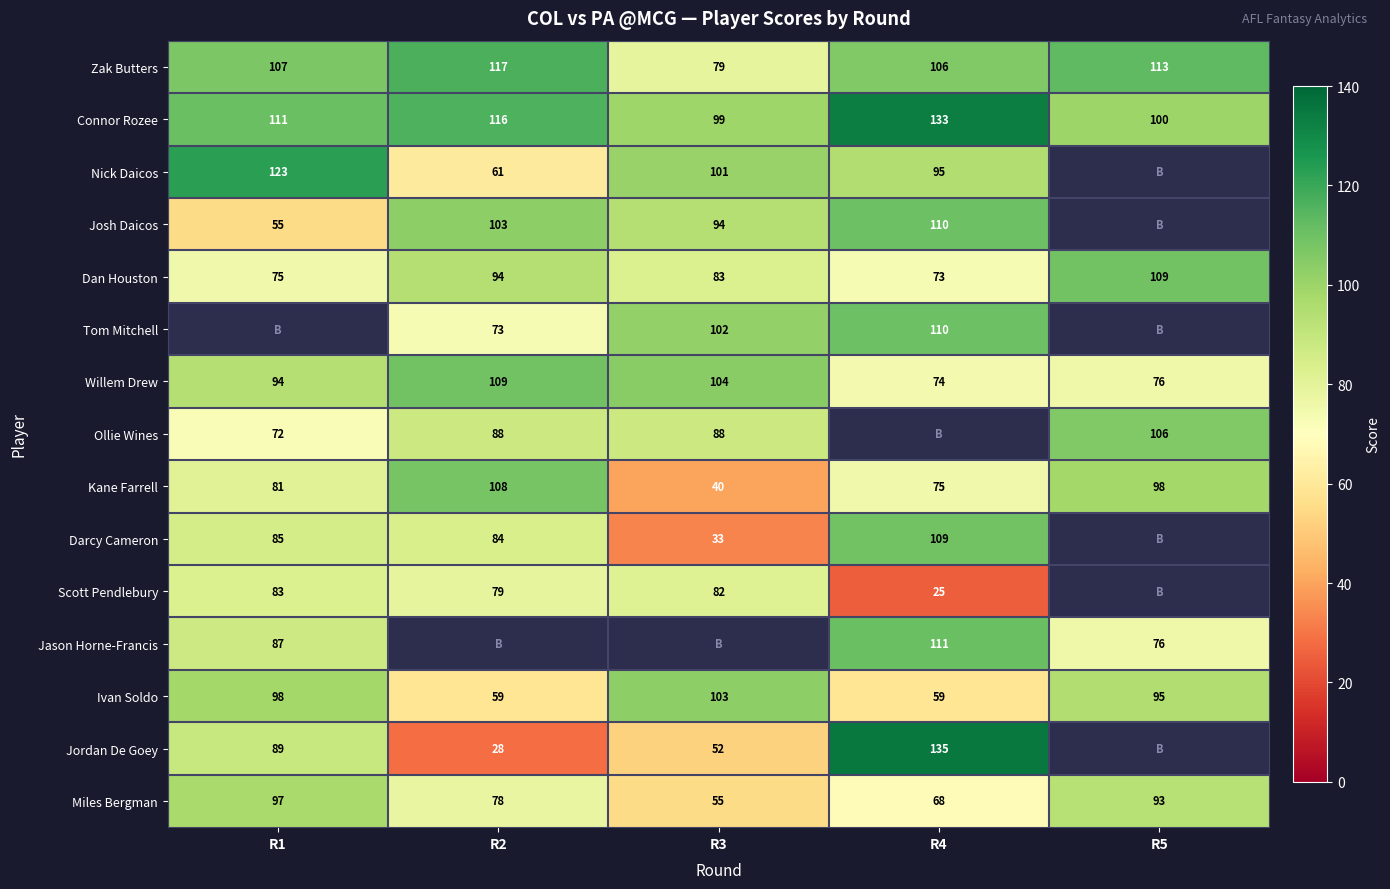

Is it true that Jordan De Goey equals 52 at R3?

True